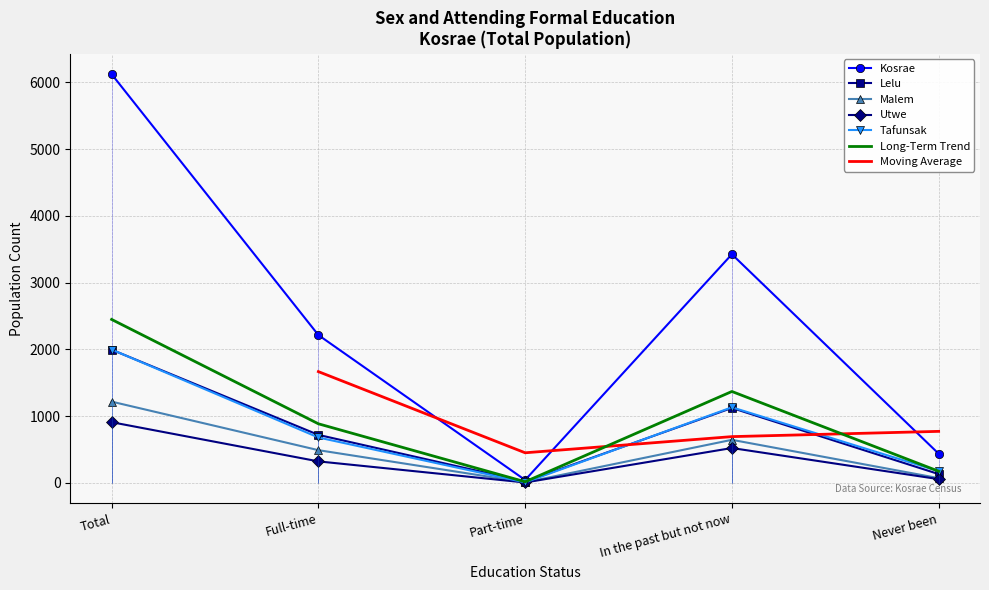

Rank the categories by Lelu value from lowest to highest.

Part-time, Never been, Full-time, In the past but not now, Total